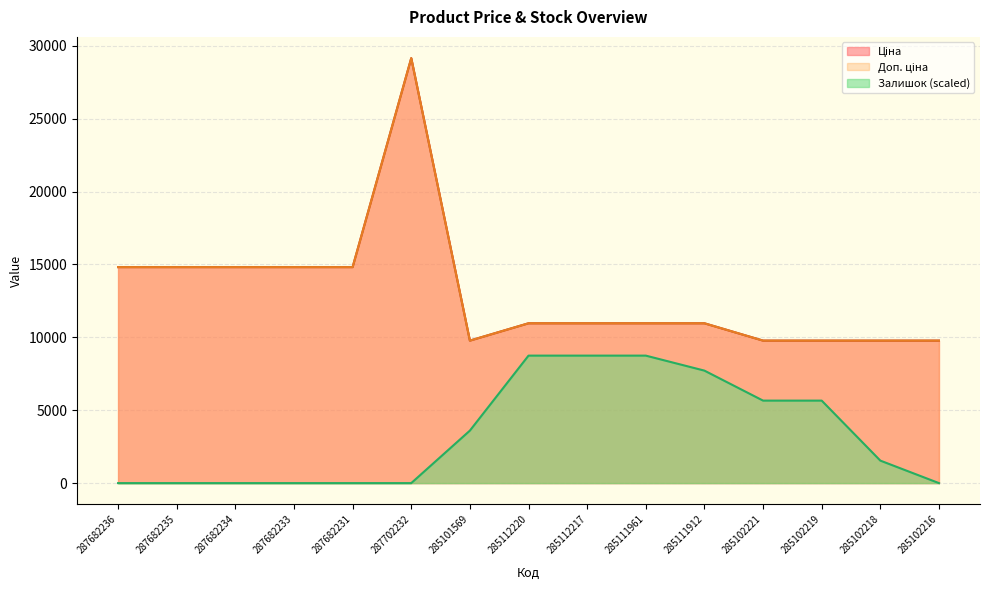

Does the chart display data point markers on the line(s)?

No